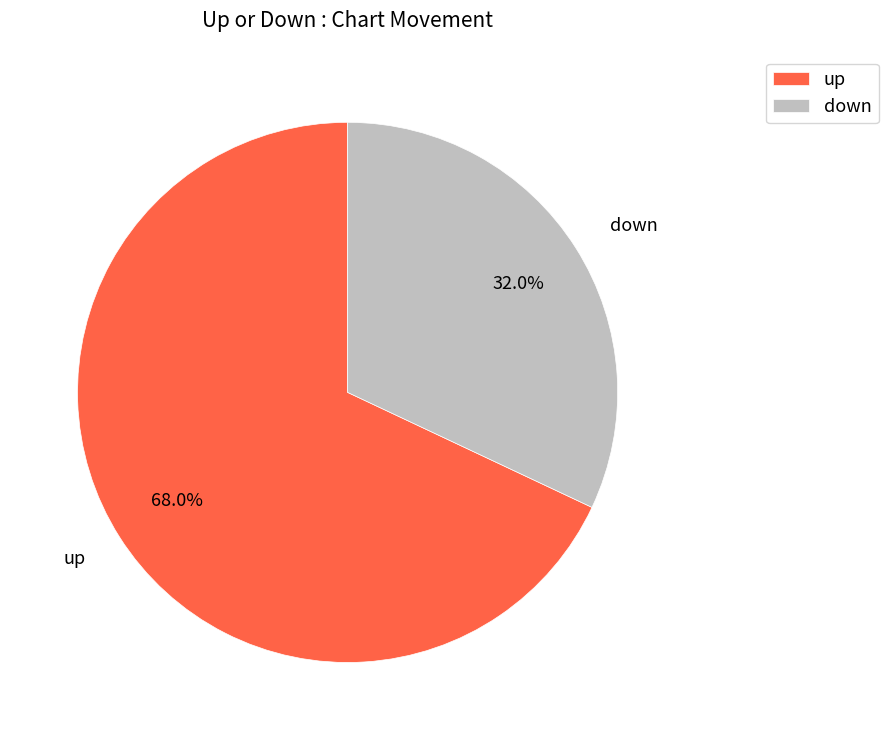

Rank the categories by value from highest to lowest.

up, down